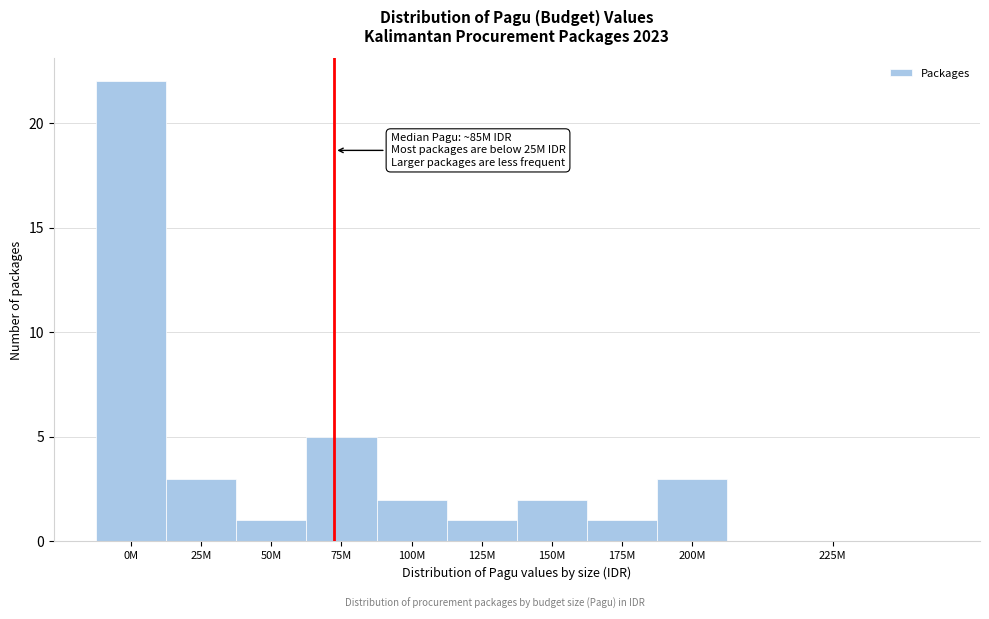

Reading right to left, transcribe all the data shown in this chart.

225M=0	200M=3	175M=1	150M=2	125M=1	100M=2	75M=5	50M=1	25M=3	0M=22